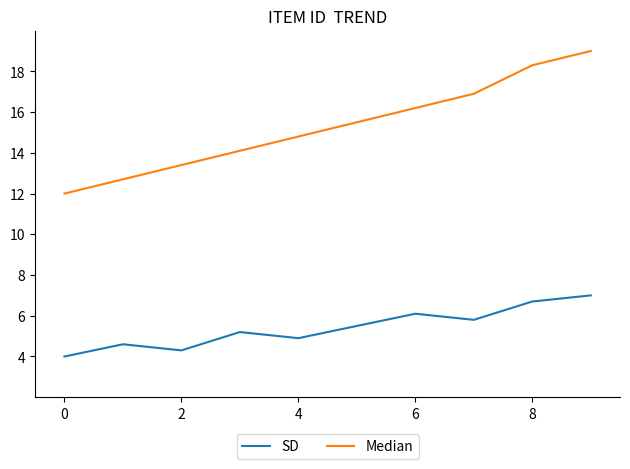

List the series in order of their peak value, lowest first.

SD, Median